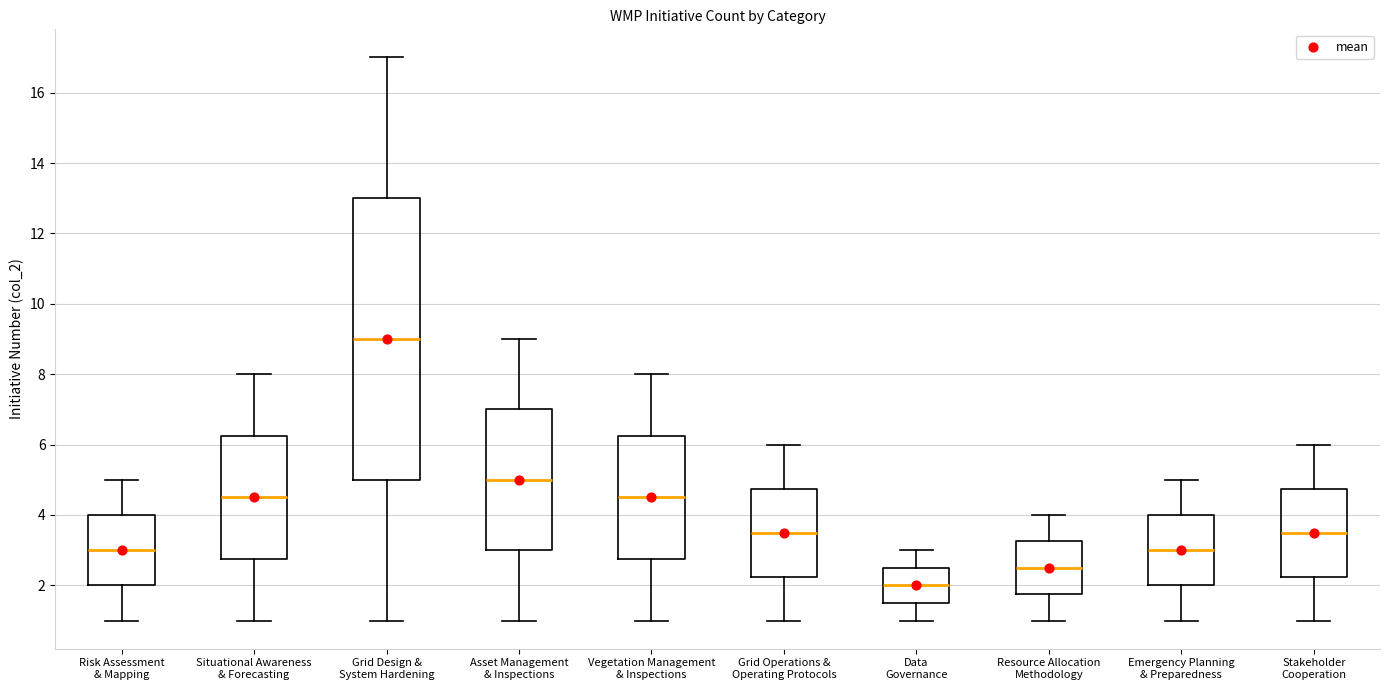

Where is the lower edge of the box for Stakeholder Cooperation on the y-axis? The values are not printed on the chart, so give them approximately, as read against the axis.

2.2